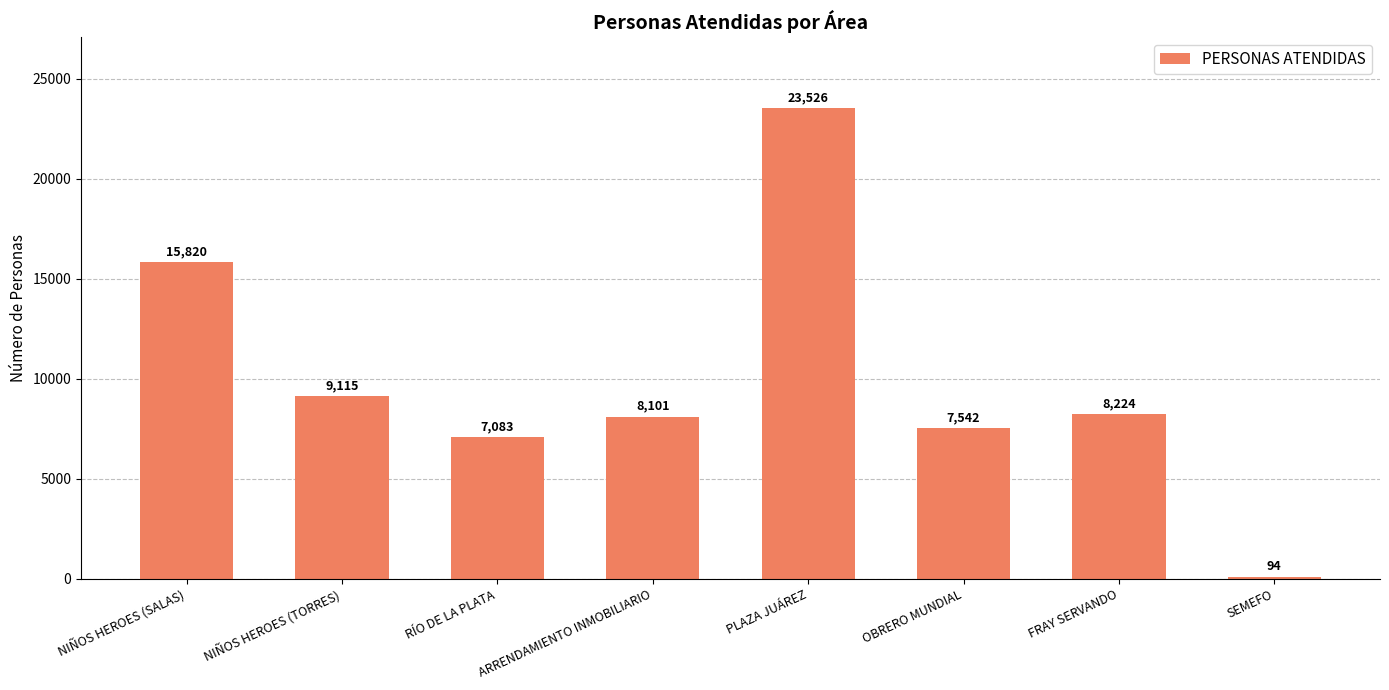

What is the change in value from RÍO DE LA PLATA to FRAY SERVANDO?

+1141